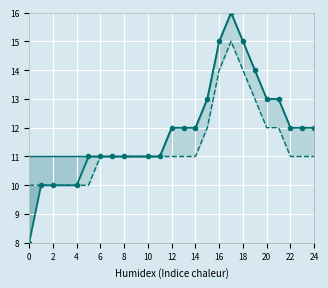

How many data points does each series have?

23